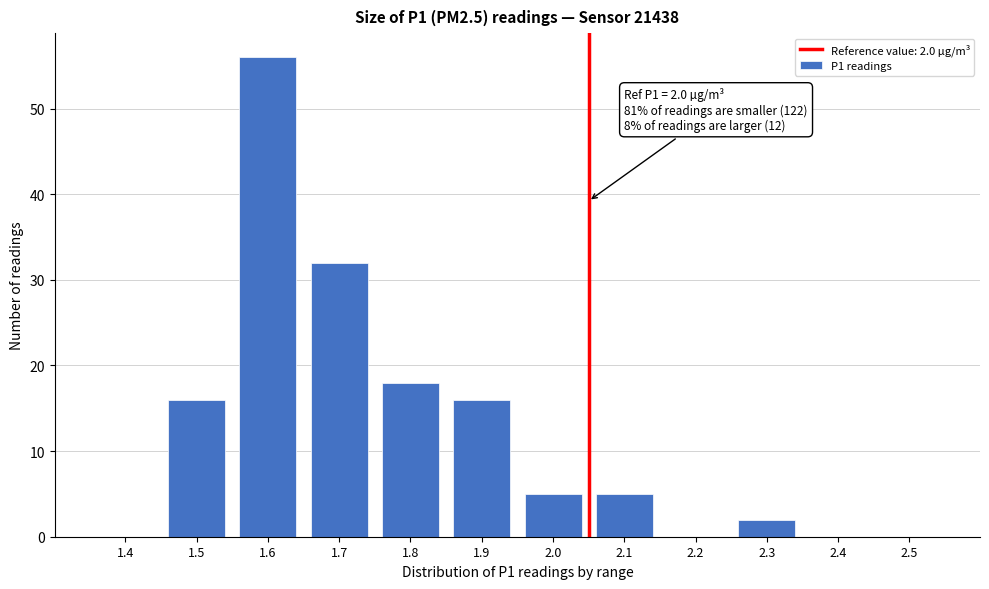

Reading left to right, what are all the values shown in this chart?

1.4=0	1.5=16	1.6=56	1.7=32	1.8=18	1.9=16	2.0=5	2.1=5	2.2=0	2.3=2	2.4=0	2.5=0